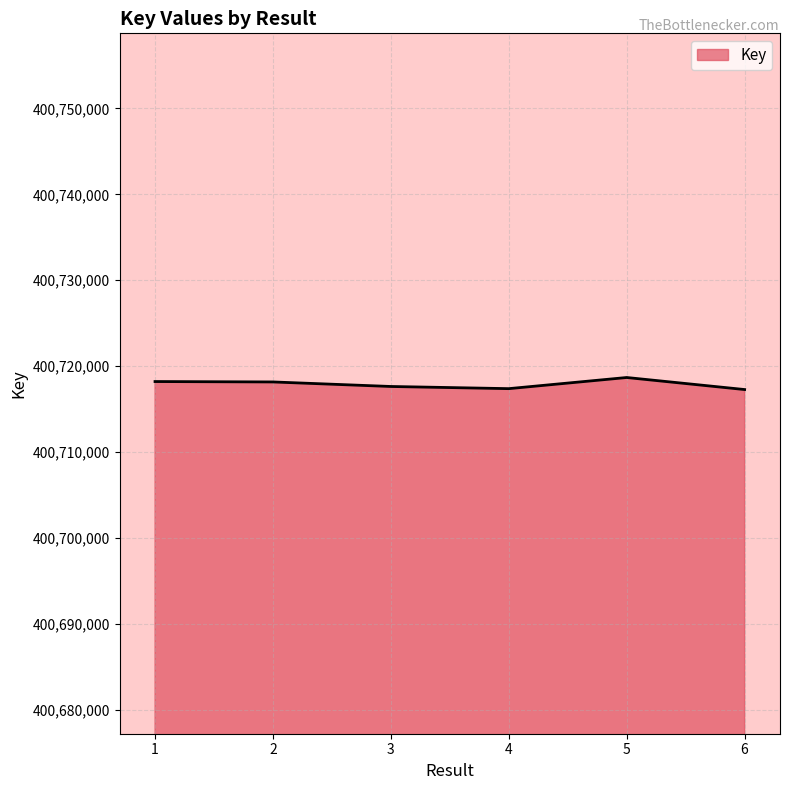

True or false: the data has more than 2 interior local peaks.

False